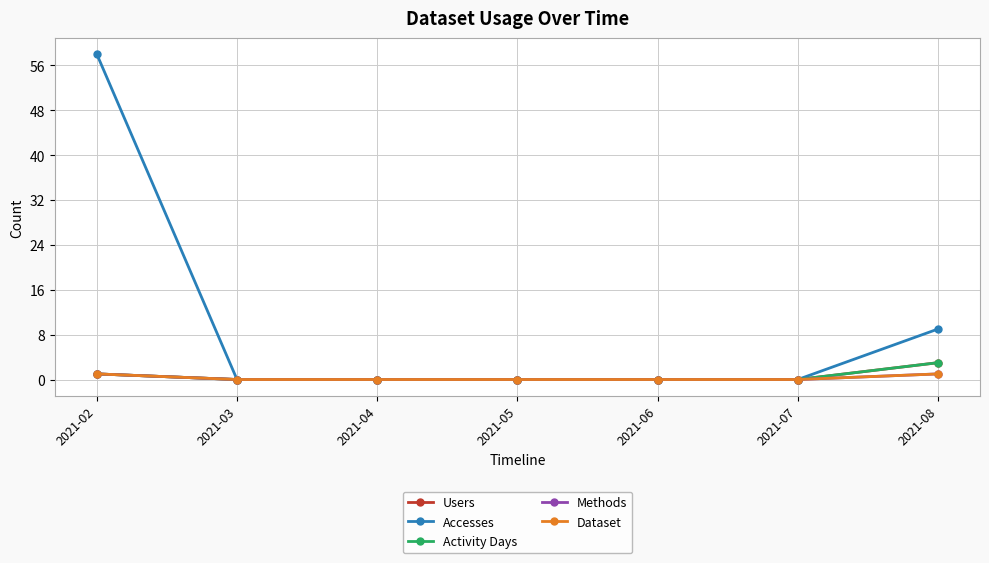

Which category has the lowest value across all series?

2021-03